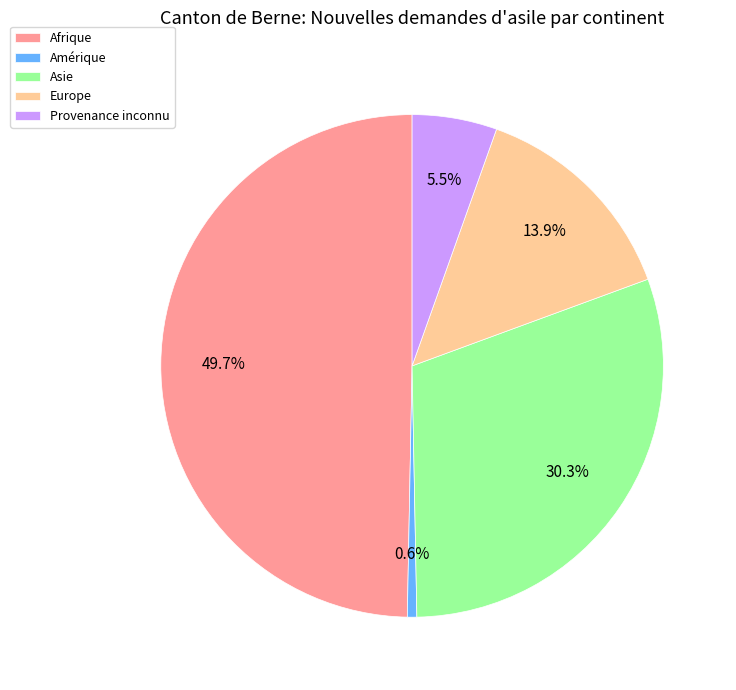

Does Provenance inconnu represent more than half of the total?

No